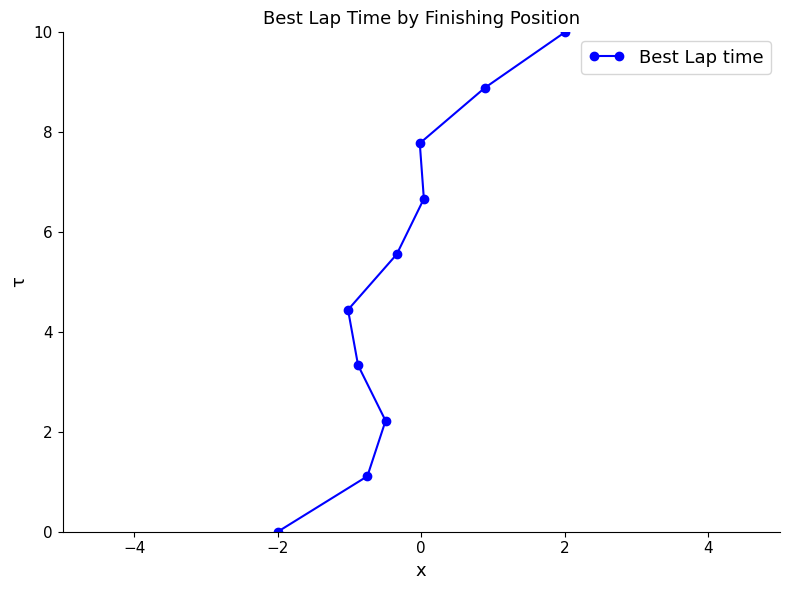

Reading right to left, what are all the values shown in this chart?

10.0	8.9	6.7	7.8	5.6	2.2	1.1	3.3	4.4	0.0